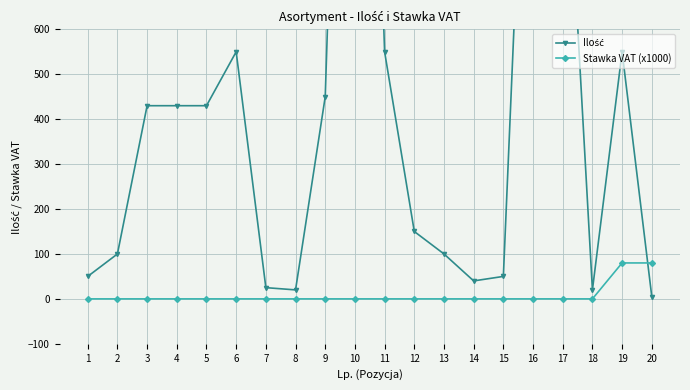

Reading left to right, list all the values displayed in this chart.

Ilość: 1=50	2=100	3=430	4=430	5=430	6=550	7=25	8=20	9=450	10=2500	11=550	12=150	13=100	14=40	15=50	16=1600	17=1200	18=20	19=550	20=5
Stawka VAT (x1000): 1=0	2=0	3=0	4=0	5=0	6=0	7=0	8=0	9=0	10=0	11=0	12=0	13=0	14=0	15=0	16=0	17=0	18=0	19=80	20=80